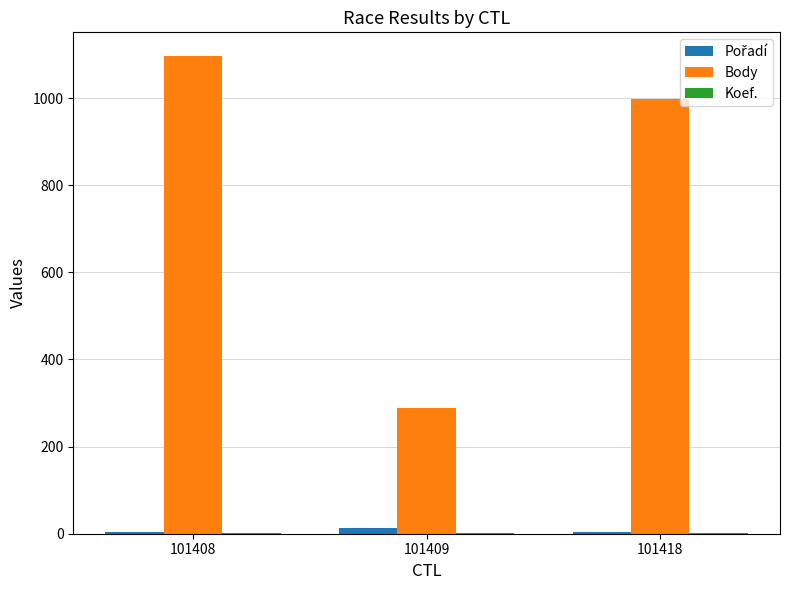

What is the sum of all Body values?

2382